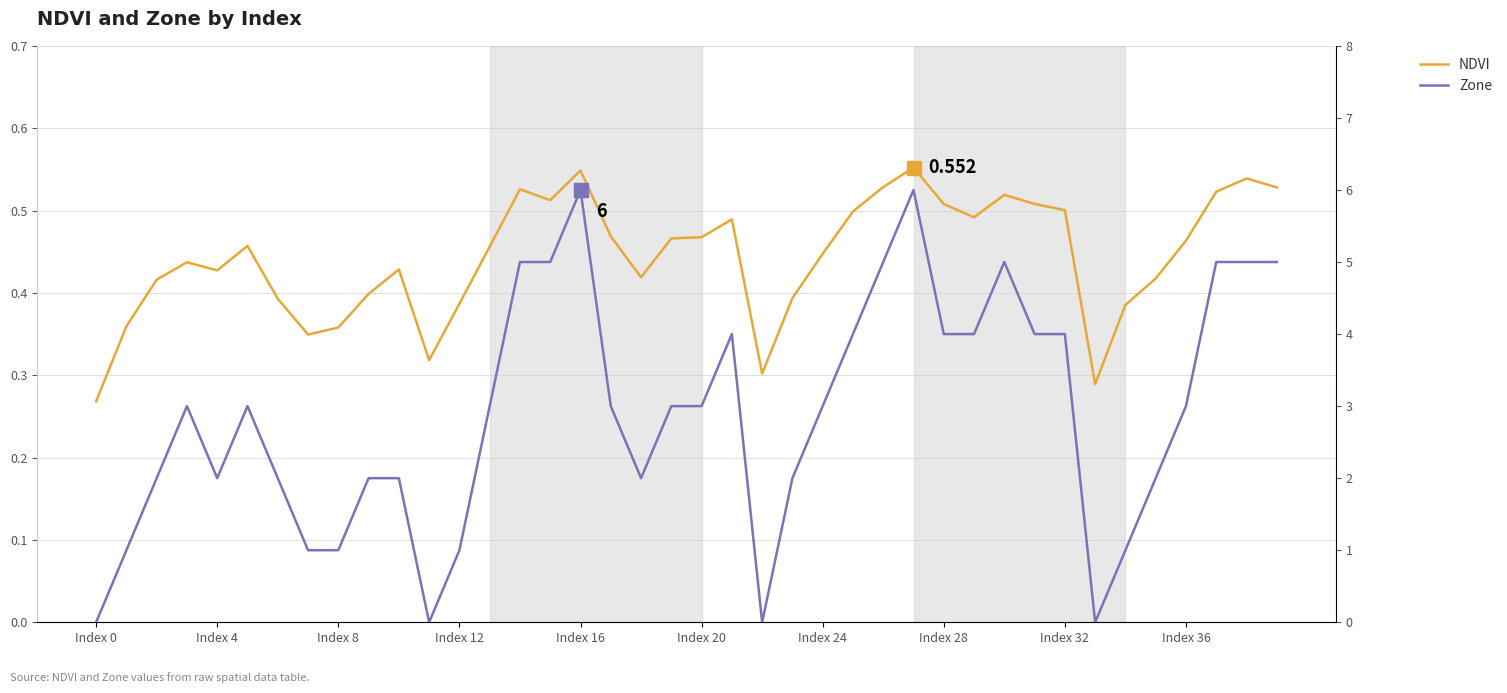

What is the difference between the second highest and minimum values in the NDVI series?

0.3